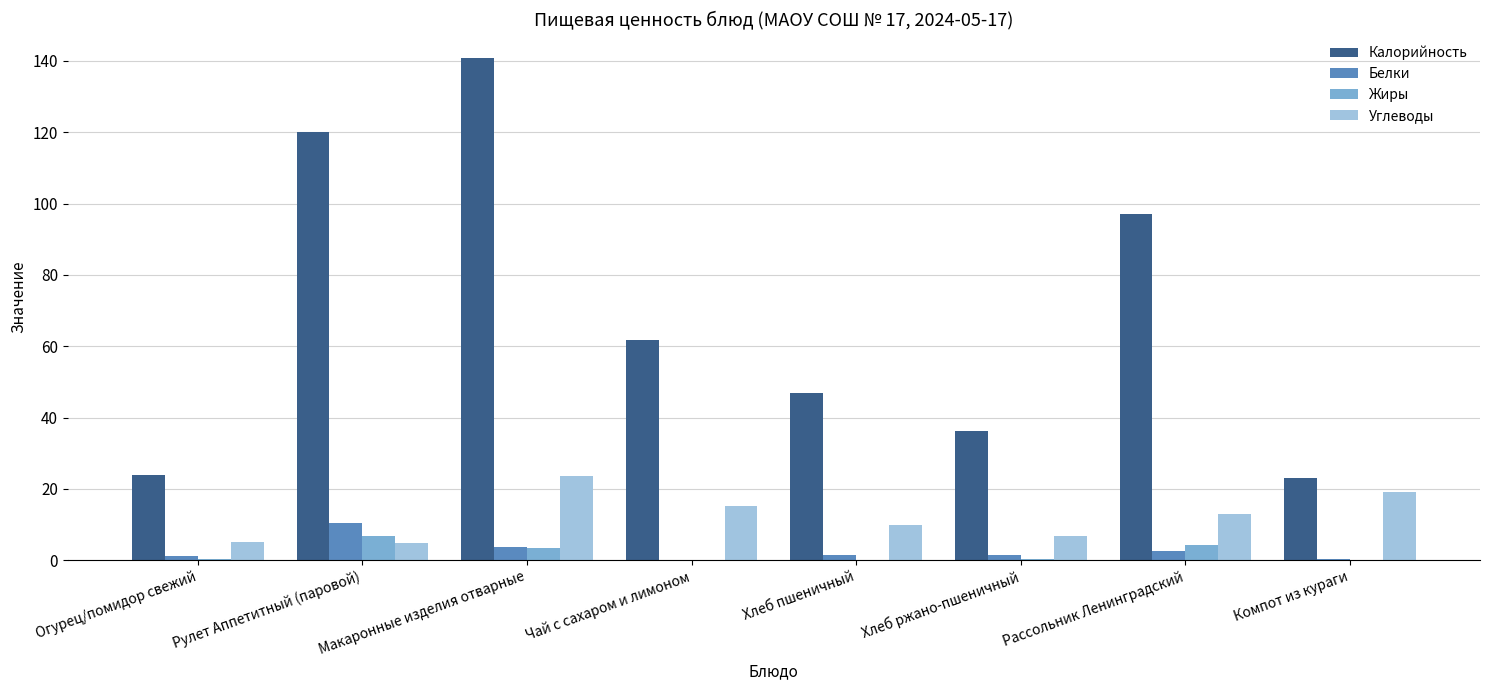

Which series has the largest total across all categories?

Калорийность